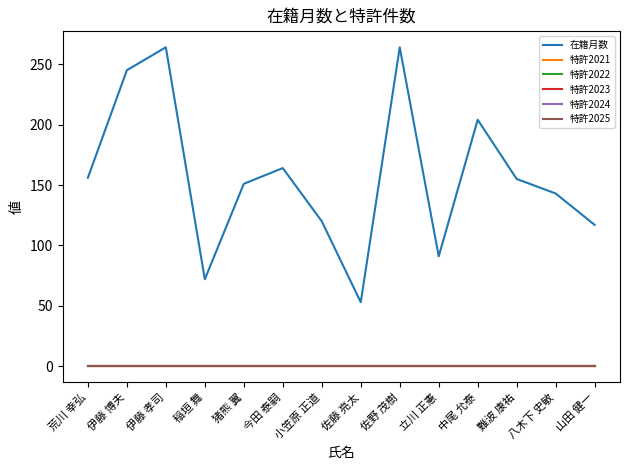

Does the chart have visible grid lines?

No